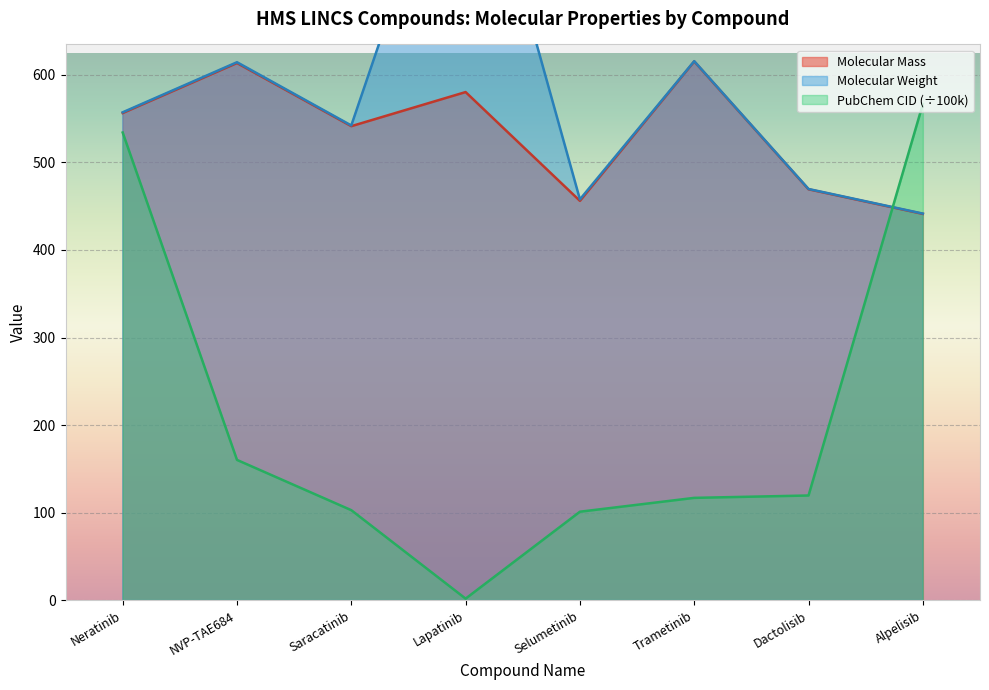

Where do PubChem CID (÷100k) and Molecular Mass first cross each other?

Dactolisib and Alpelisib